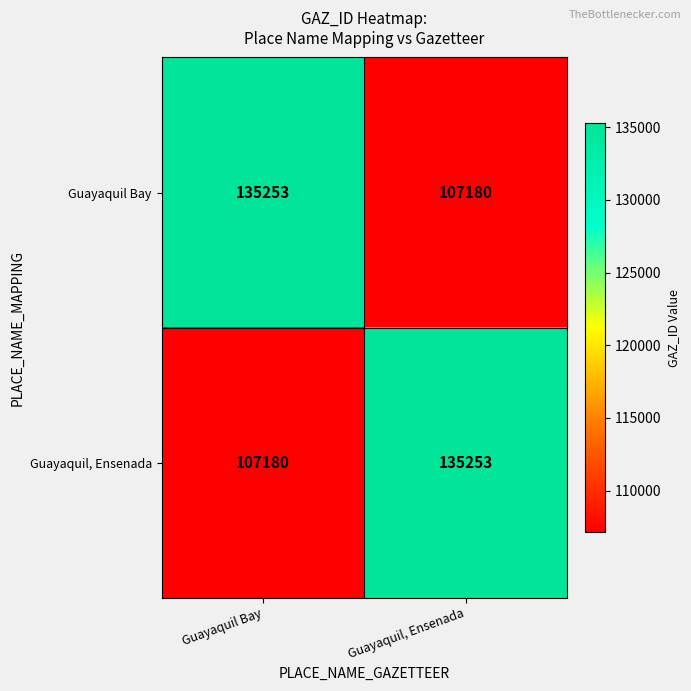

How many values in the Guayaquil Bay series are below 135253?

1